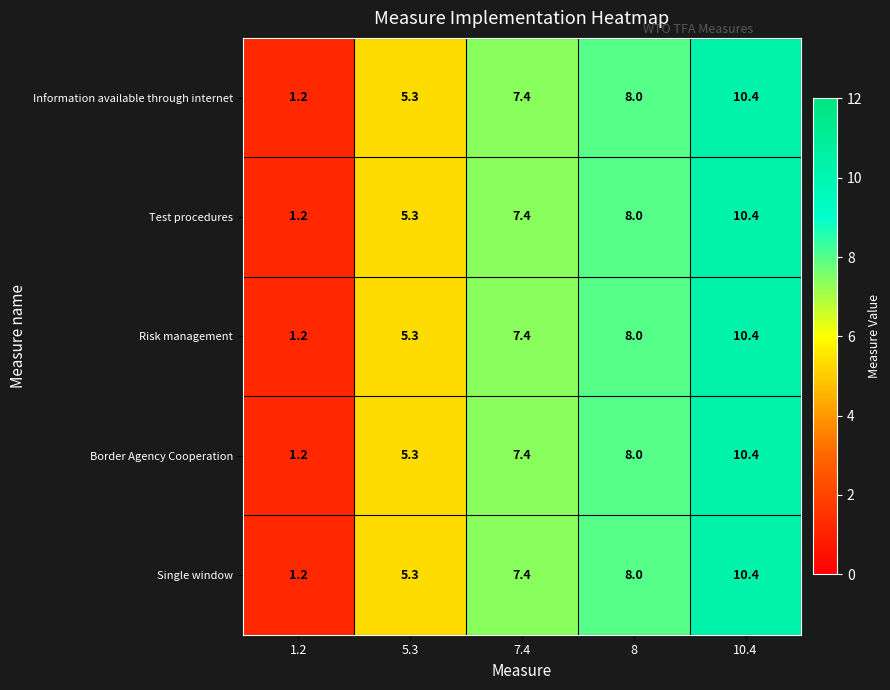

List the labels in order of Border Agency Cooperation value, smallest first.

1.2, 5.3, 7.4, 8, 10.4